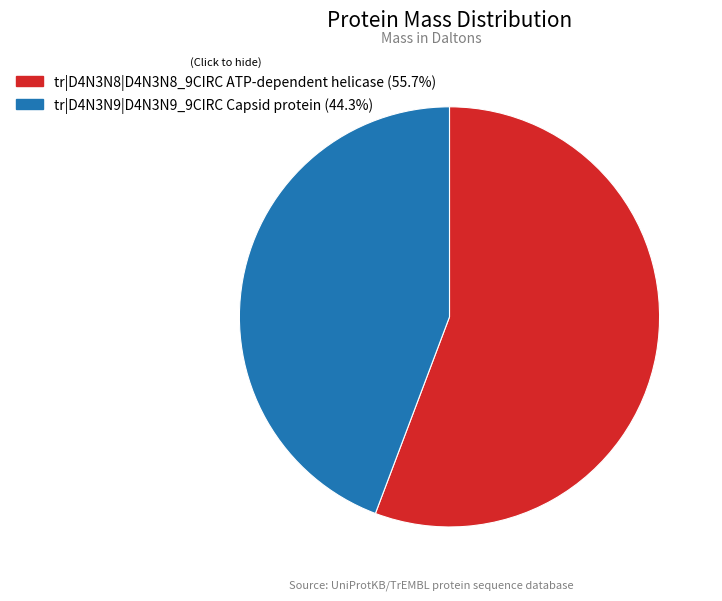

Is the sum of tr|D4N3N8|D4N3N8_9CIRC ATP-dependent helicase and tr|D4N3N9|D4N3N9_9CIRC Capsid protein greater than half?

Yes